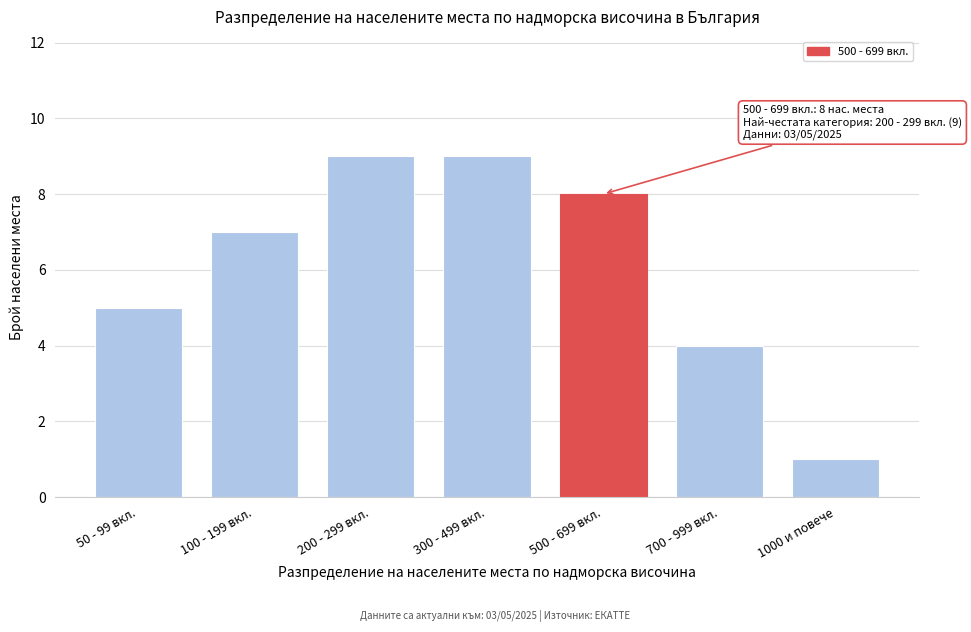

Reading left to right, transcribe all the data shown in this chart.

5	7	9	9	8	4	1